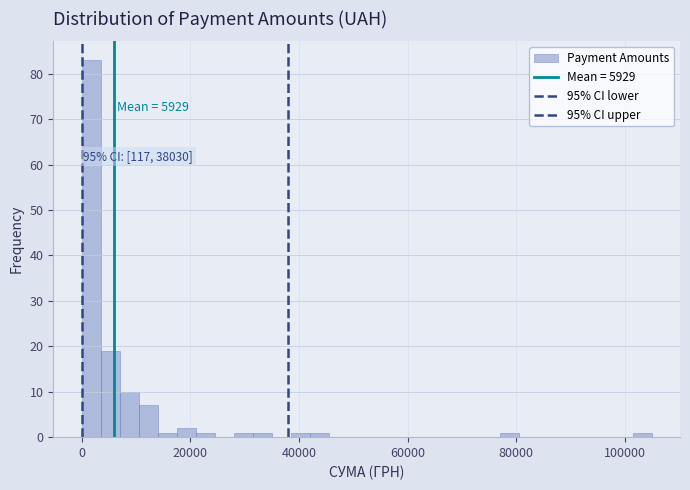

Around what value on the x-axis is the tallest bar? Give the approximate position of its centre, as read against the axis.

2000